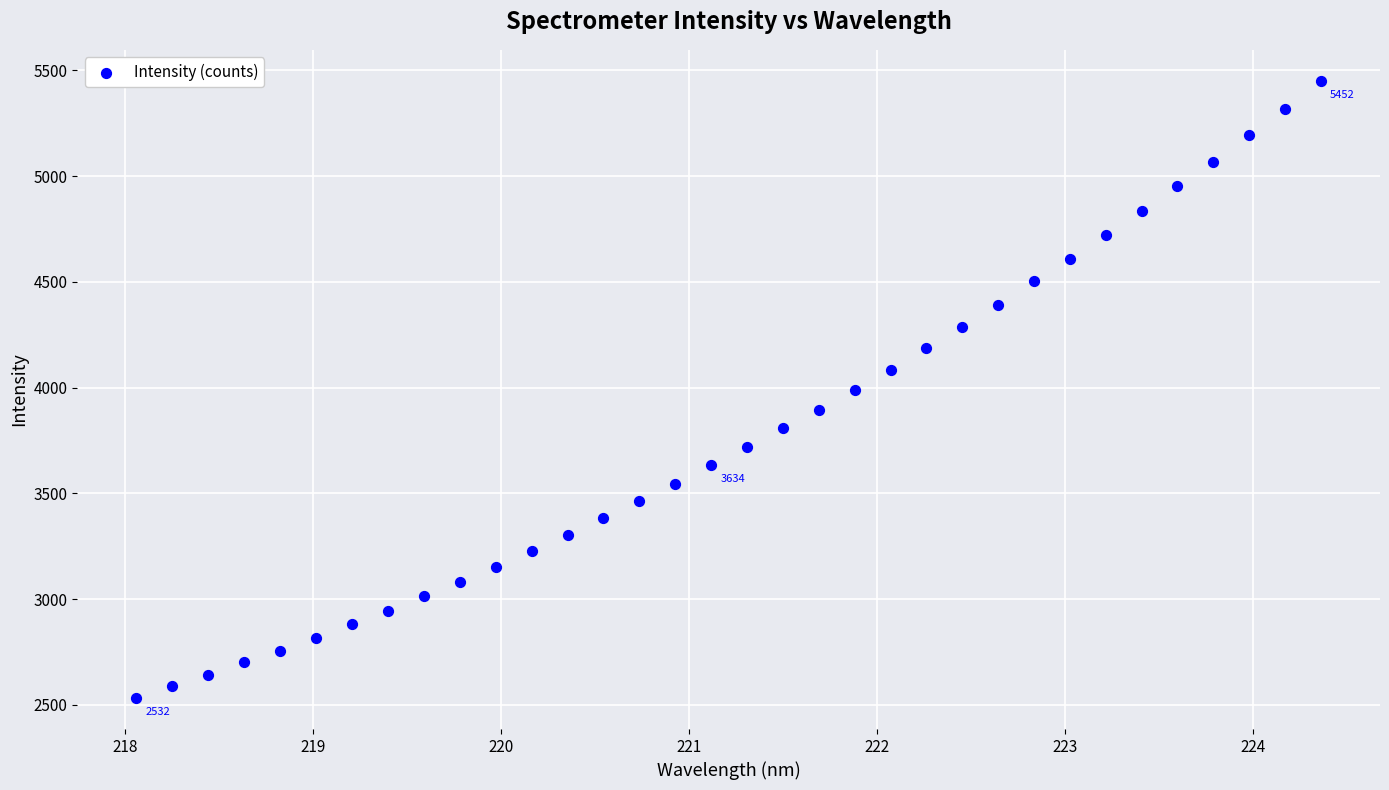

What is the range of Y values (max minus min)?

2919.5